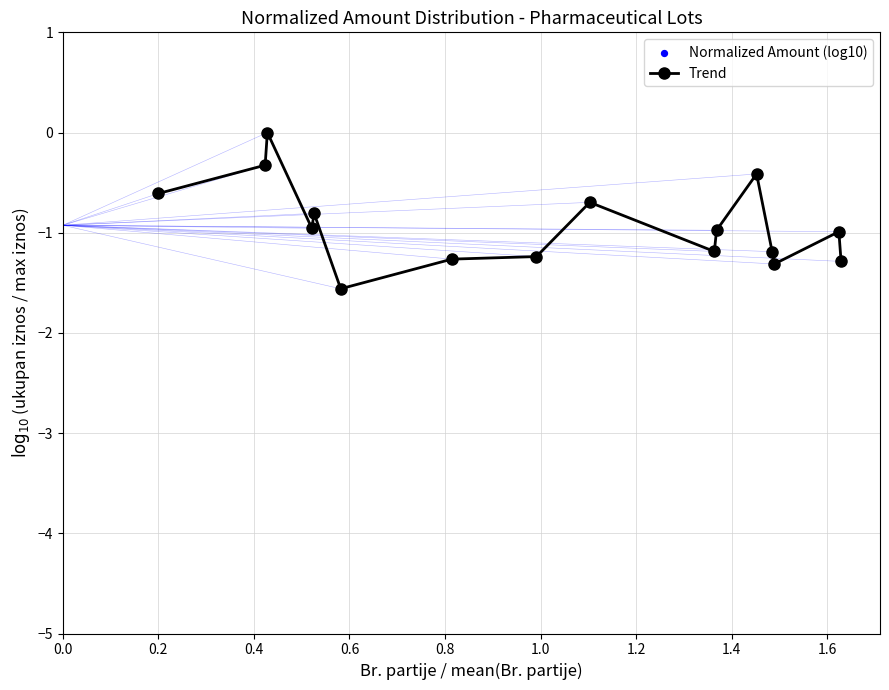

What is the sum of all values?

-14.8